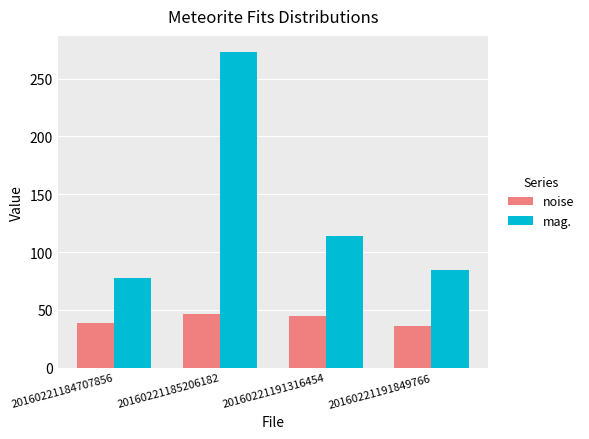

What is the value of the noise bar at the 1st from the left?

38.7